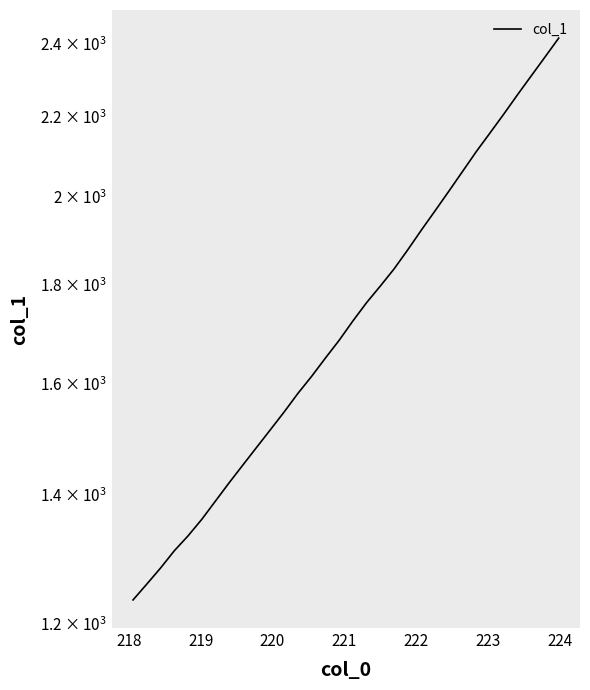

What is the difference between the maximum and second lowest values?

1157.8